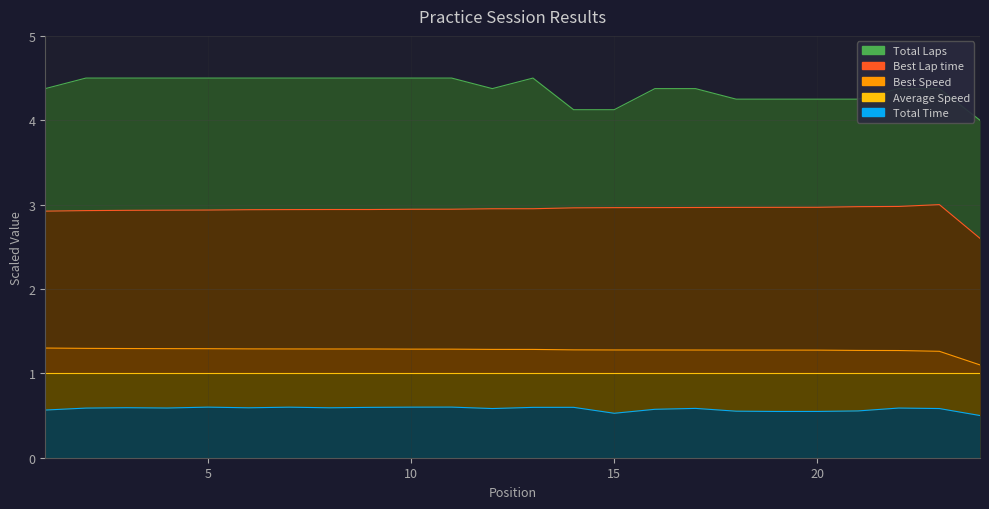

What is the minimum value for Best Speed?

1.1